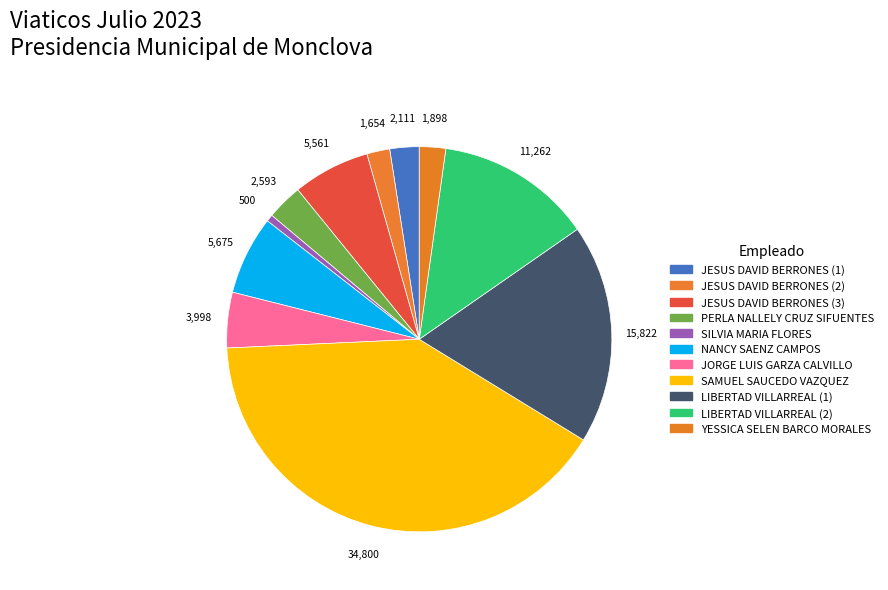

Count the number of slices in the pie.

11